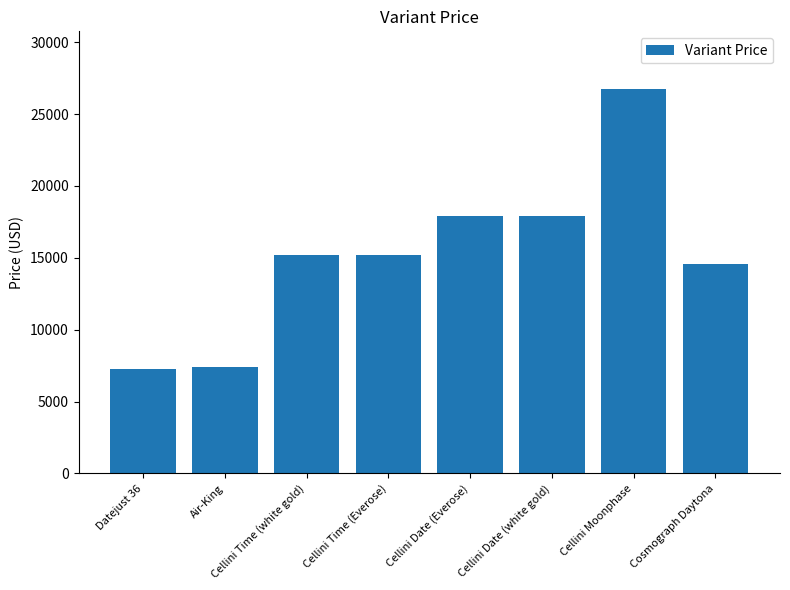

What is the change in value from Cellini Time (Everose) to Cellini Date (white gold)?

+2700